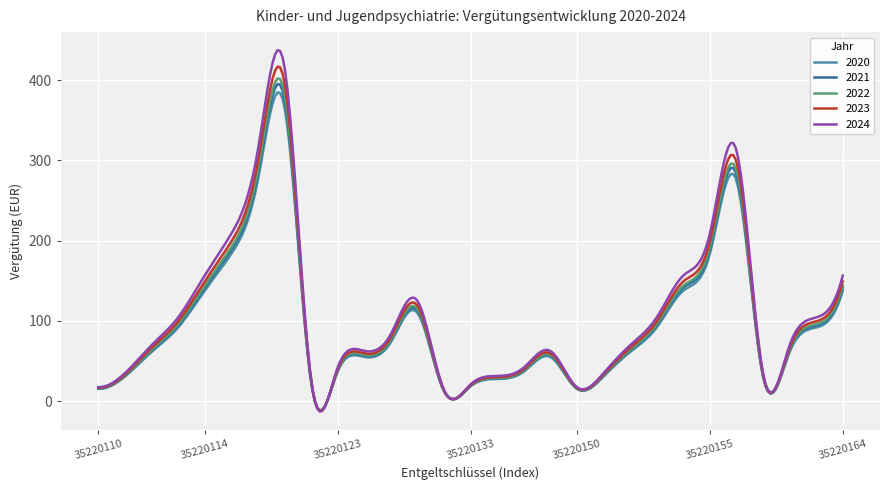

What is the difference between the maximum and minimum values in the 2020 series?

396.4